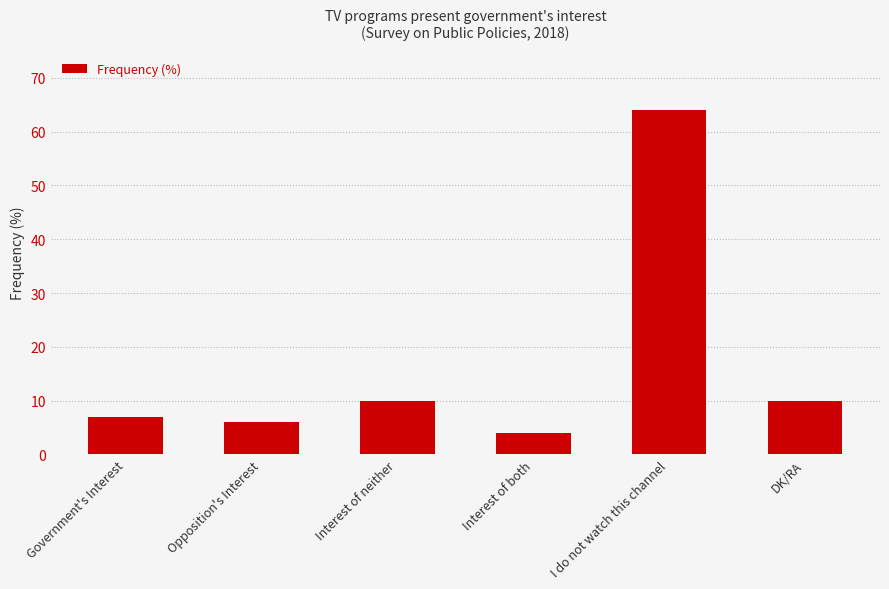

What is the smallest value displayed?

4